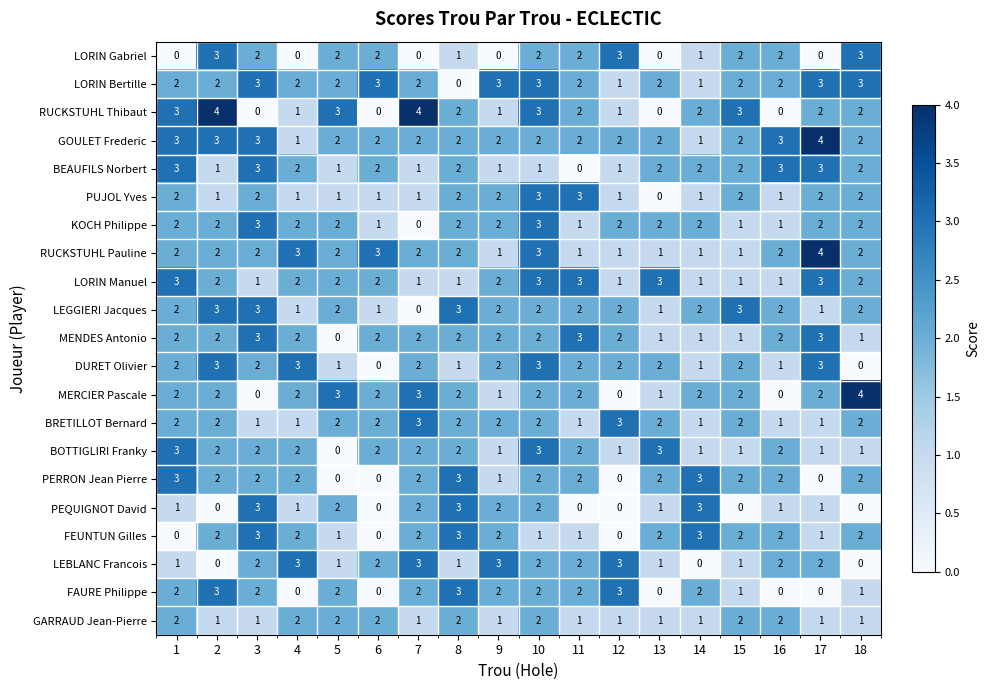

What is the maximum value for LORIN Manuel?

3